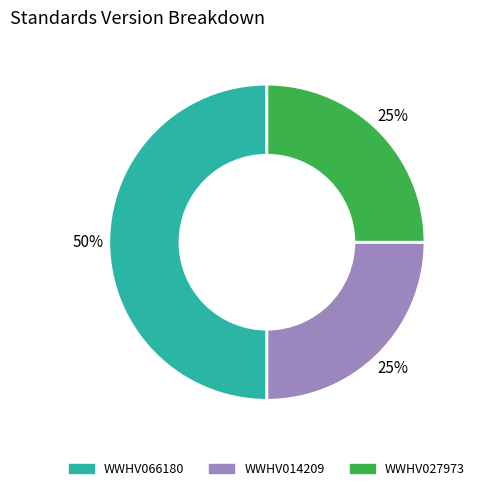

How many slices are in this pie chart?

3